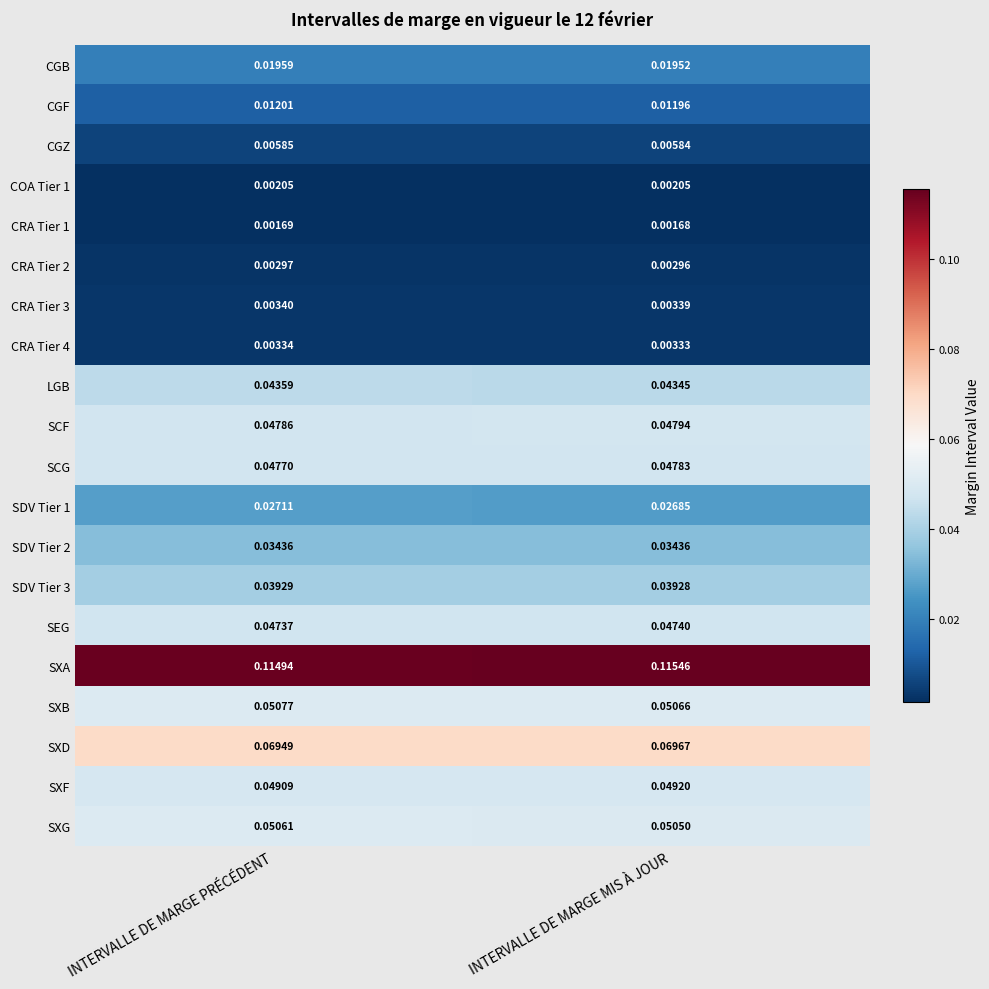

Which series has the largest range (max minus min)?

SXA